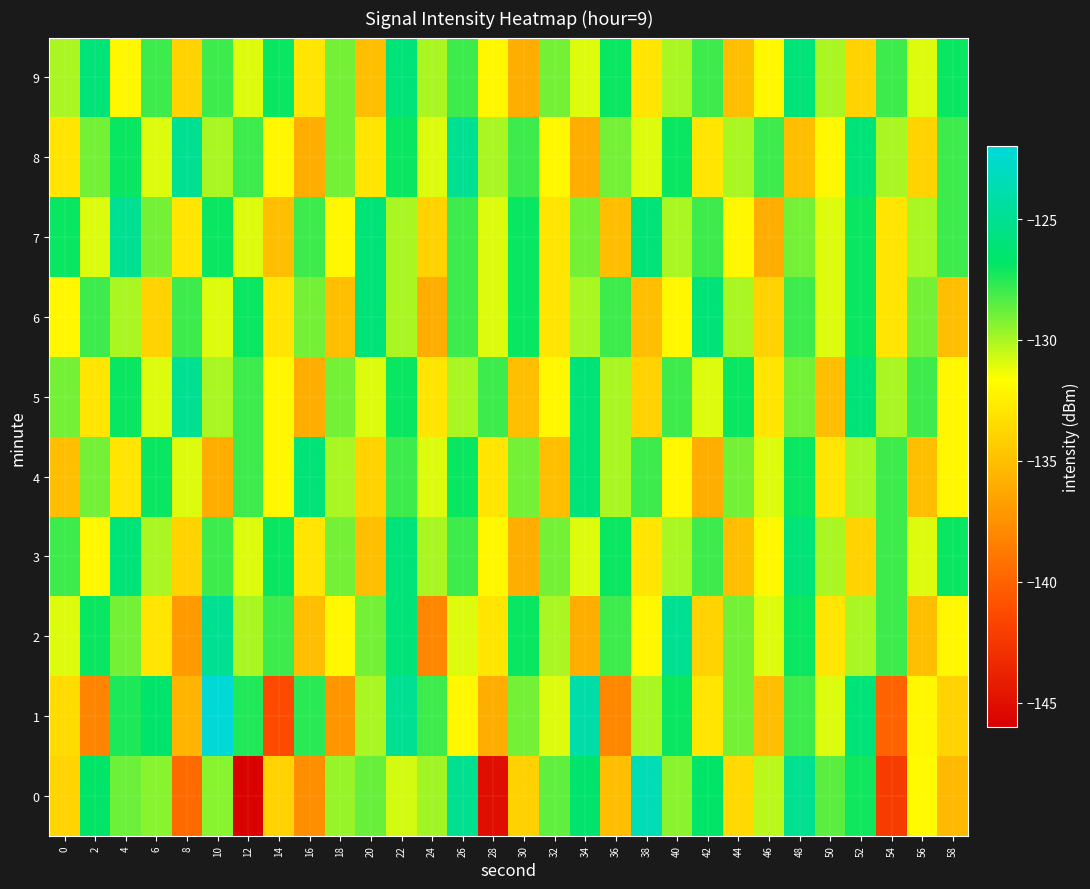

At which category does the chart reach its peak across all series?

10